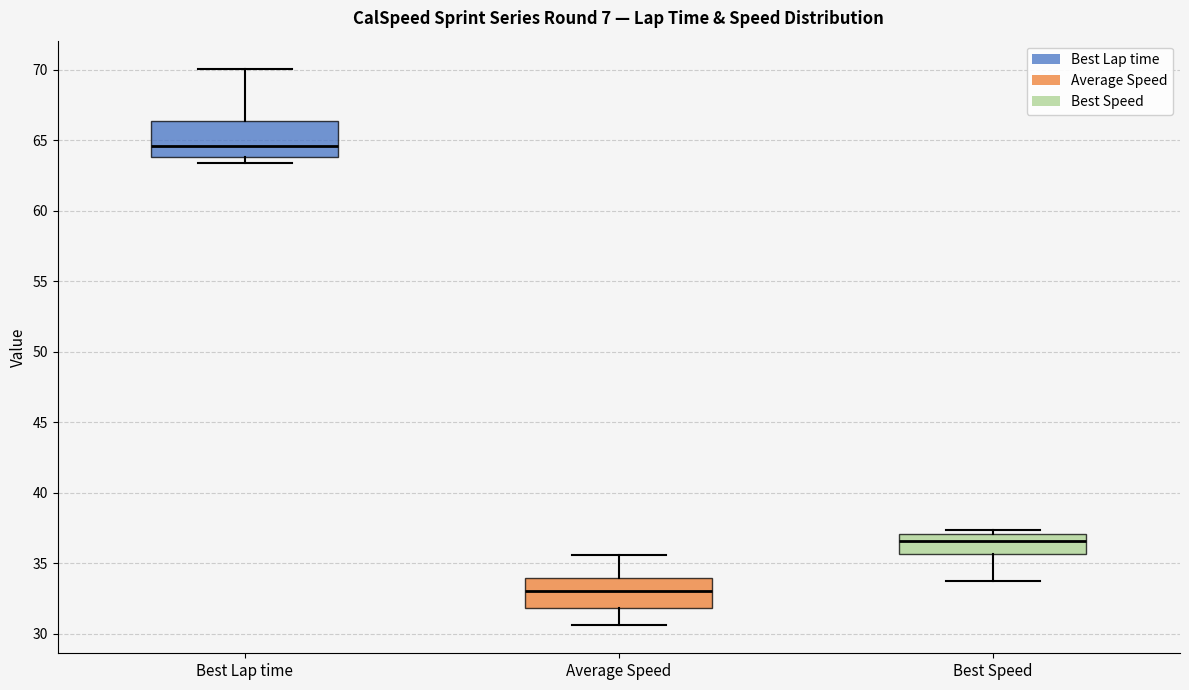

Reading left to right, transcribe this box plot: for each box, give where its median line is, the range the box spans, and where its two whiskers end, as read against the y-axis. The values are not printed on the chart, so give them approximately, as read against the axis.

Best Lap time: median 64.5, box 64.0 to 66.5, whiskers 63.5 to 70.0
Average Speed: median 33.0, box 32.0 to 34.0, whiskers 30.5 to 35.5
Best Speed: median 36.5, box 35.5 to 37.0, whiskers 33.5 to 37.5